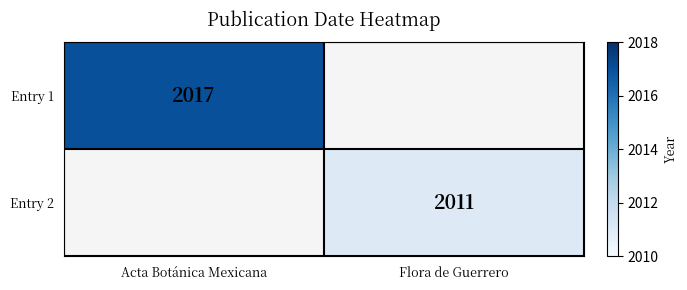

The value of Entry 2 at Flora de Guerrero is 2011. True or false?

True